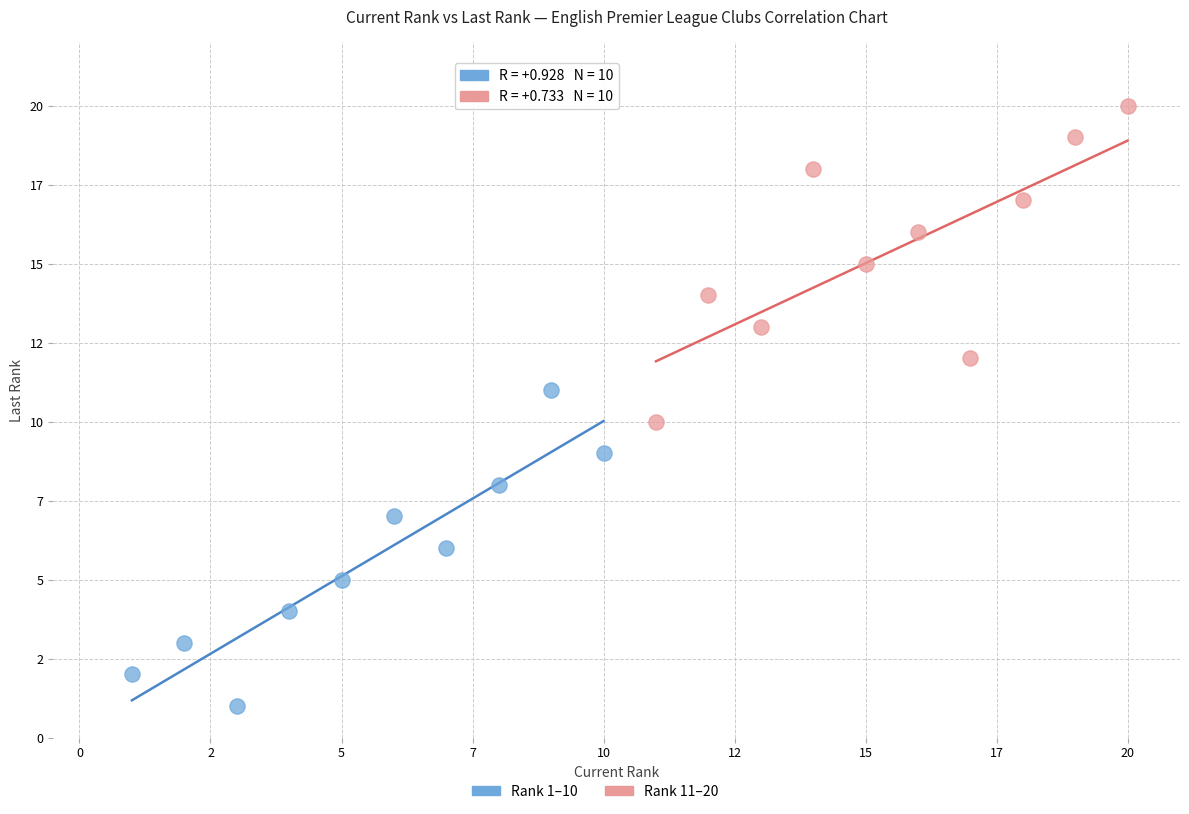

Which series reaches the minimum Y coordinate?

Rank 1–10